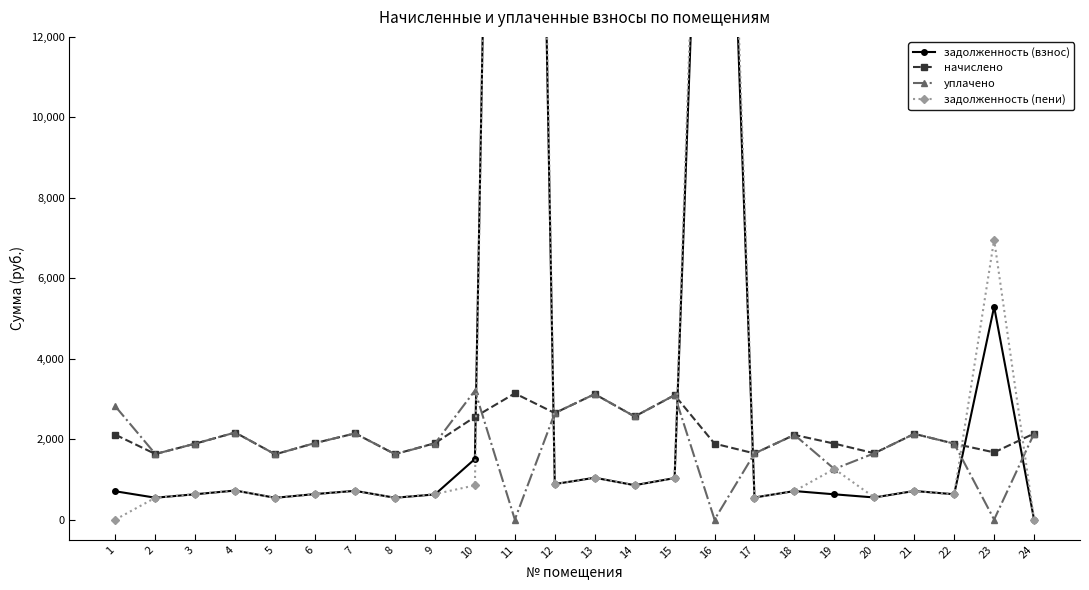

Is the value of задолженность (взнос) at 16 greater than the value of начислено at 10?

Yes